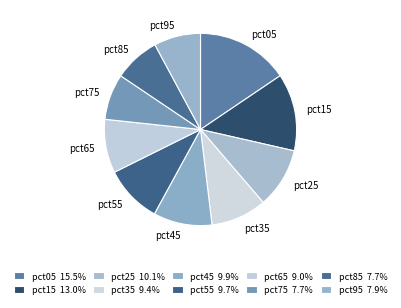

Which category has the biggest portion of the pie?

pct05